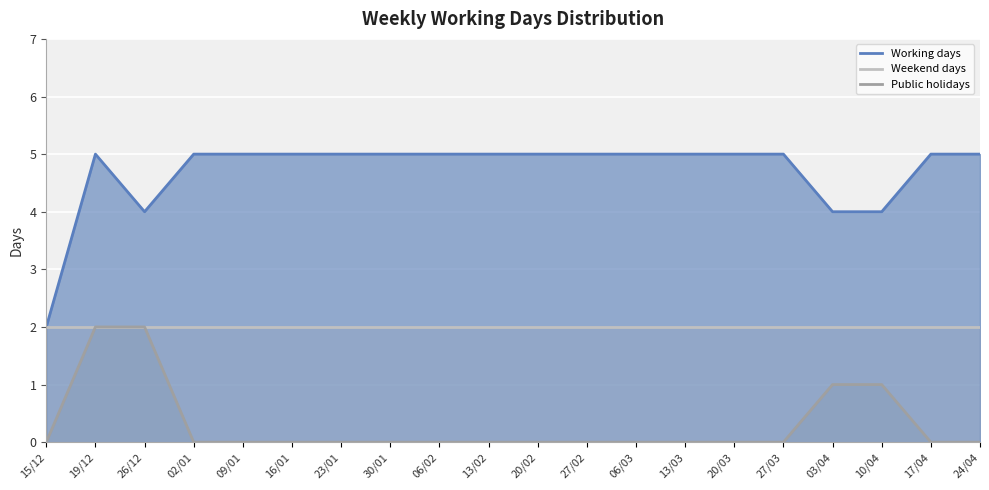

What is the label of the 3rd point from the right?

10/04